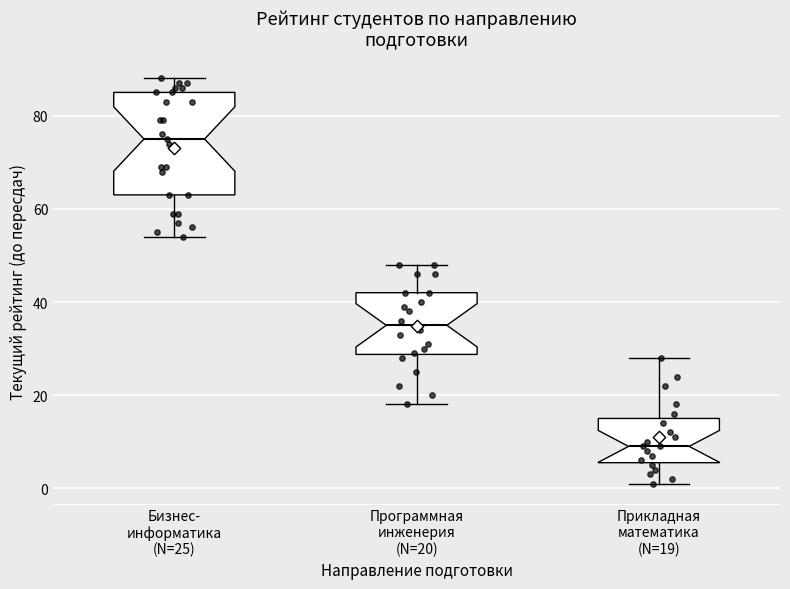

Which box's median line is the lowest?

Прикладная математика (N=19)